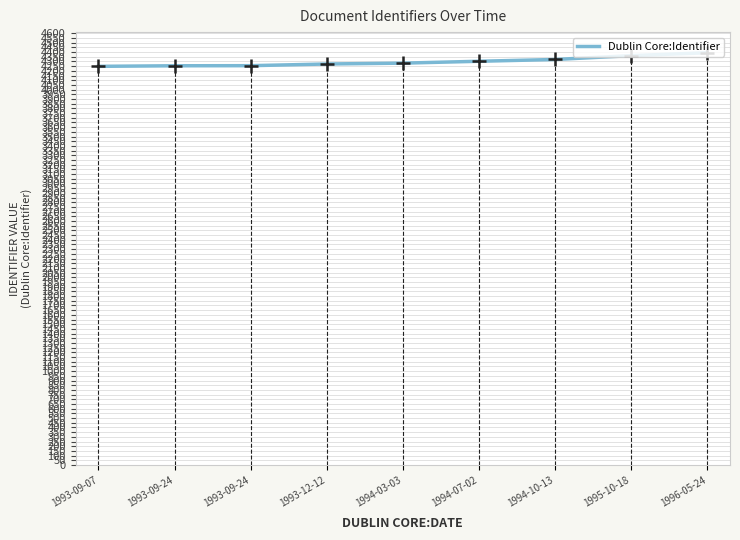

The value at 1994-03-03 is 1758. True or false?

False